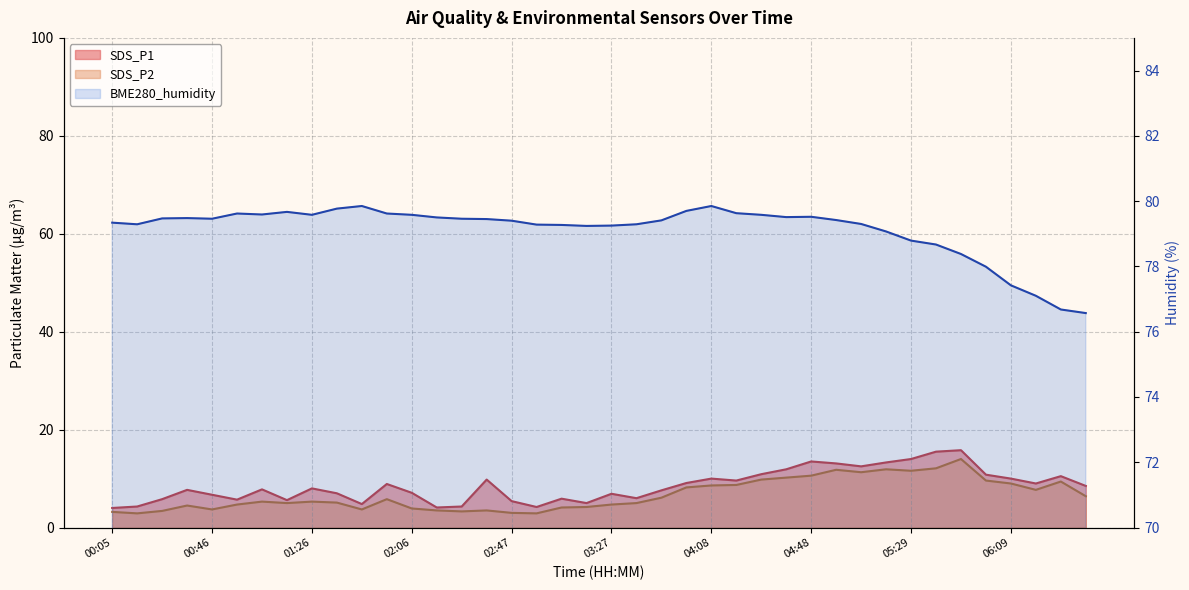

True or false: BME280_humidity has a value of 129.8 at 00:56.

False